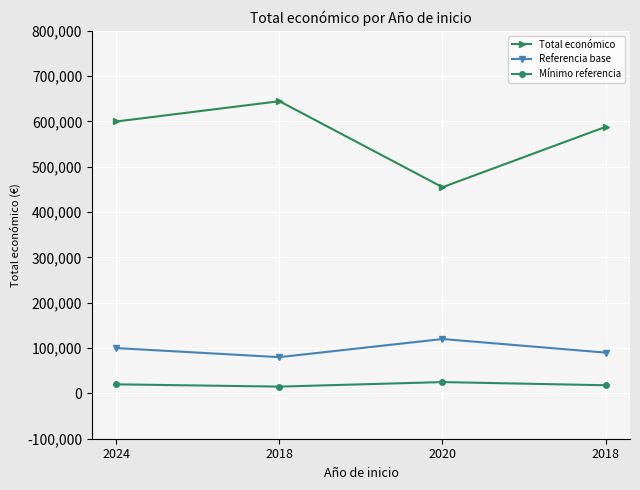

How many lines are shown in the chart?

3